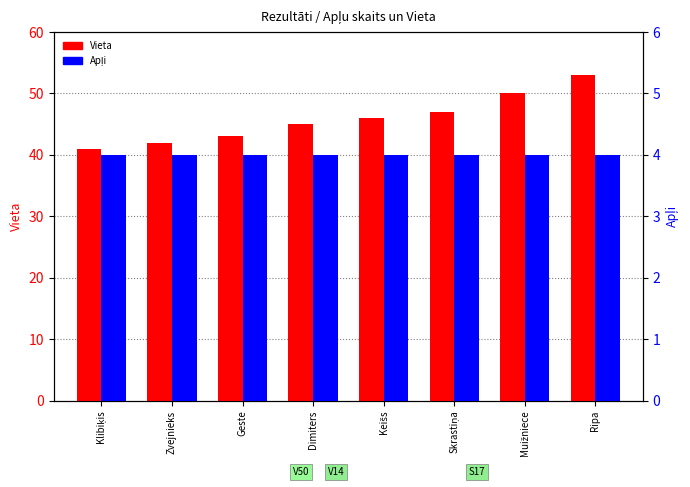

How many bars are there in each group?

2